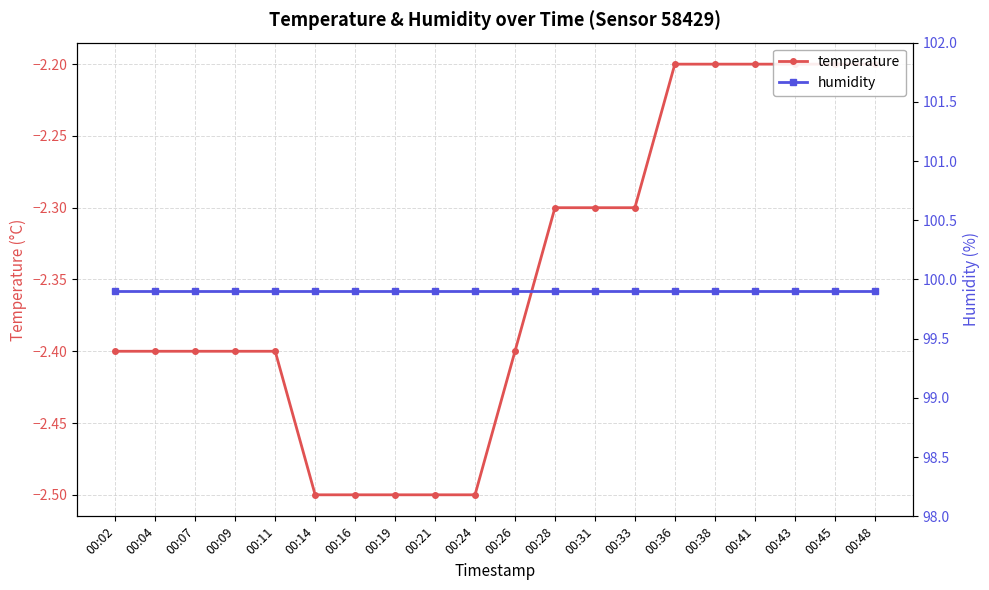

What is the maximum value for temperature?

-2.2